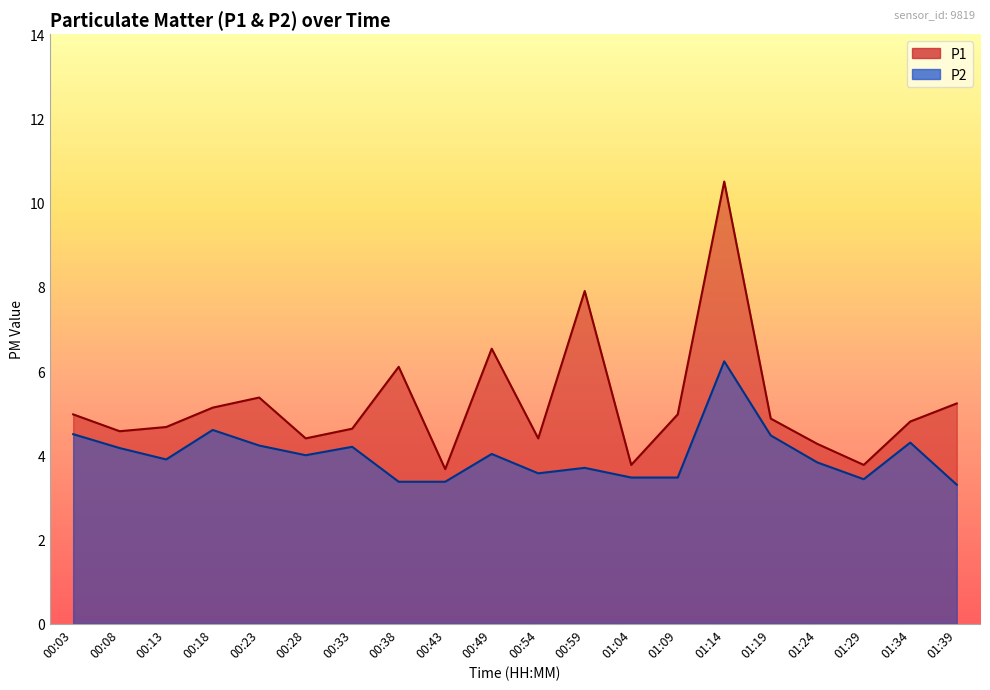

What is the value of the P1 point at the 17th from the left?

4.3